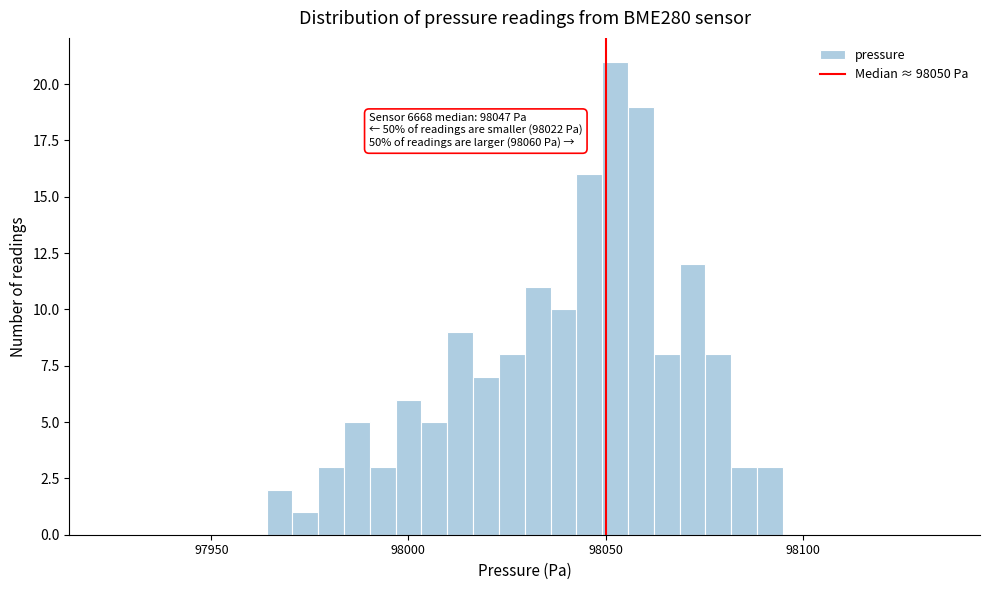

Read against the x-axis, roughly where is the centre of the tallest bar?

98050